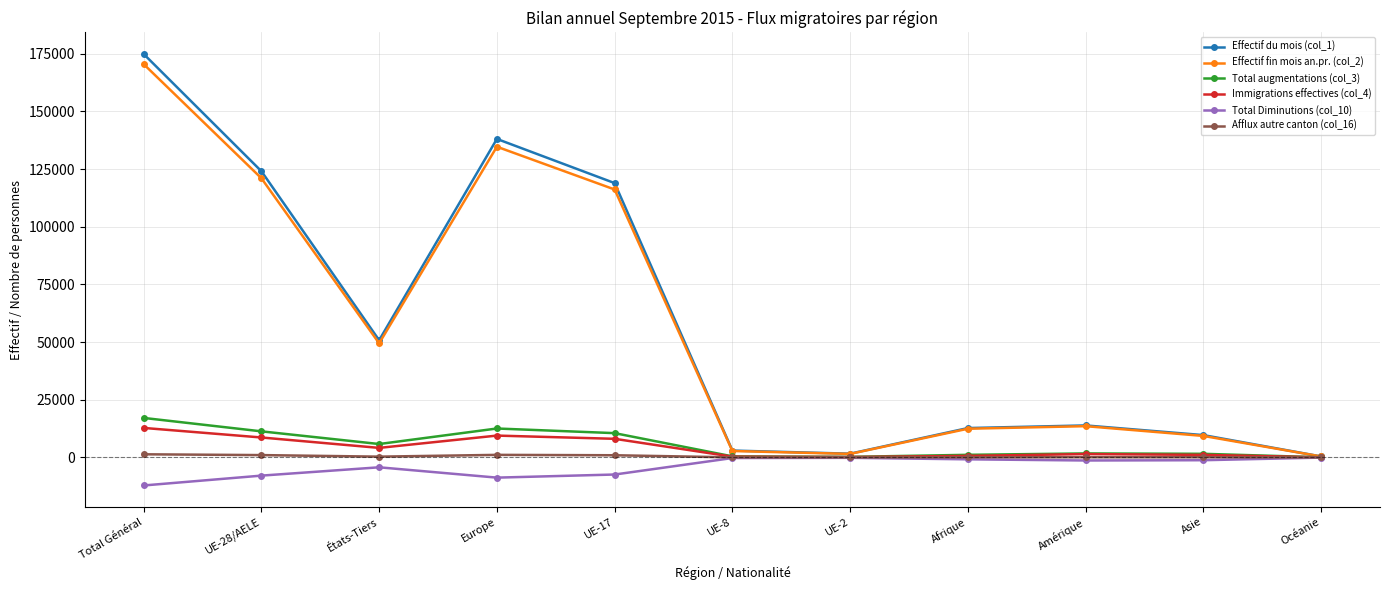

Which series has the largest range (max minus min)?

Effectif du mois (col_1)